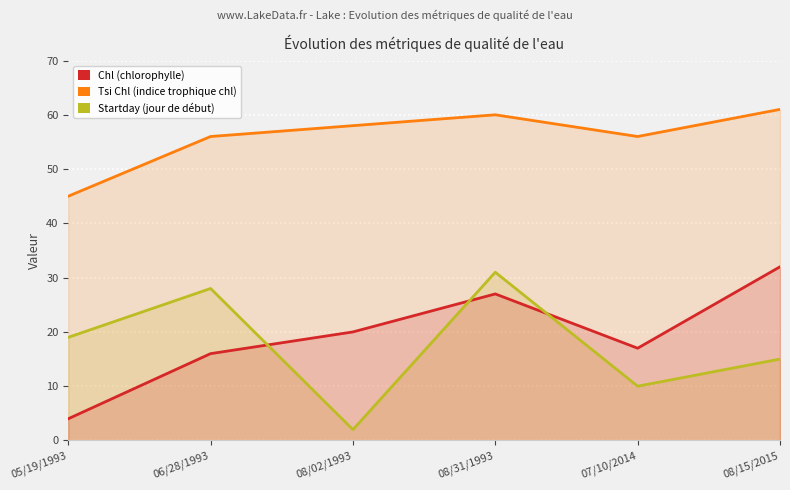

What is the label of the 5th point from the left?

07/10/2014